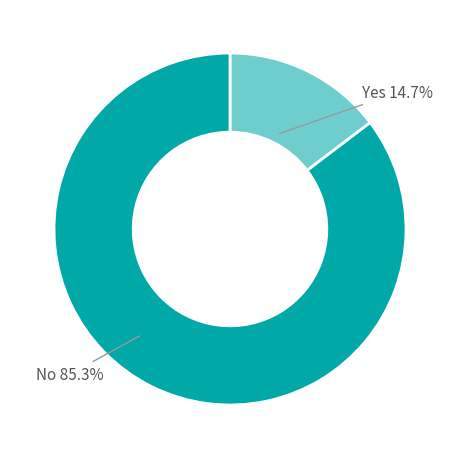

Which slice represents more than half of the pie?

No